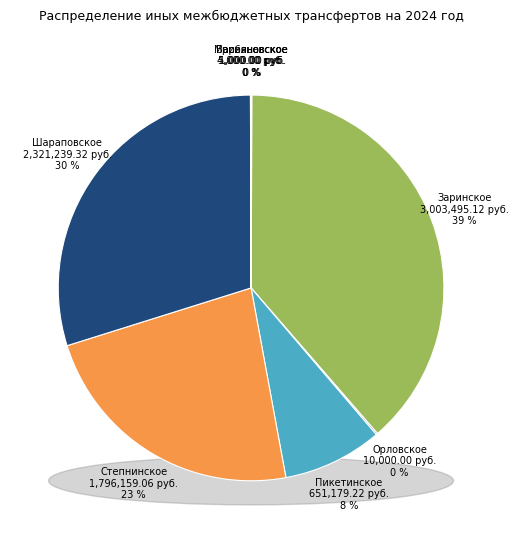

Rank the categories by value from lowest to highest.

Боголюбовское, Москаленское, Грибановское, Марьяновское, Васильевское, Орловское, Пикетинское, Степнинское, Шараповское, Заринское